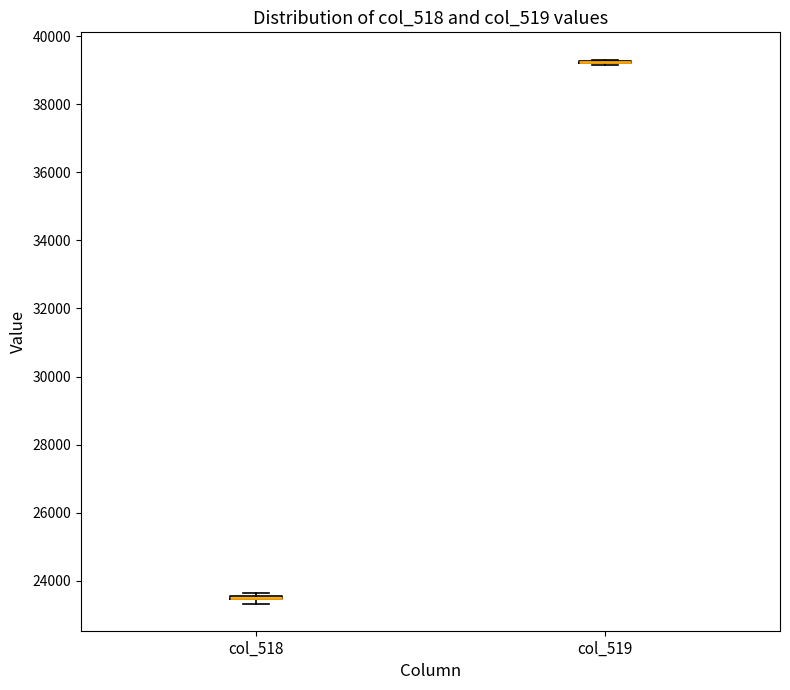

Where is the upper edge of the box for col_518 on the y-axis? The values are not printed on the chart, so give them approximately, as read against the axis.

23600